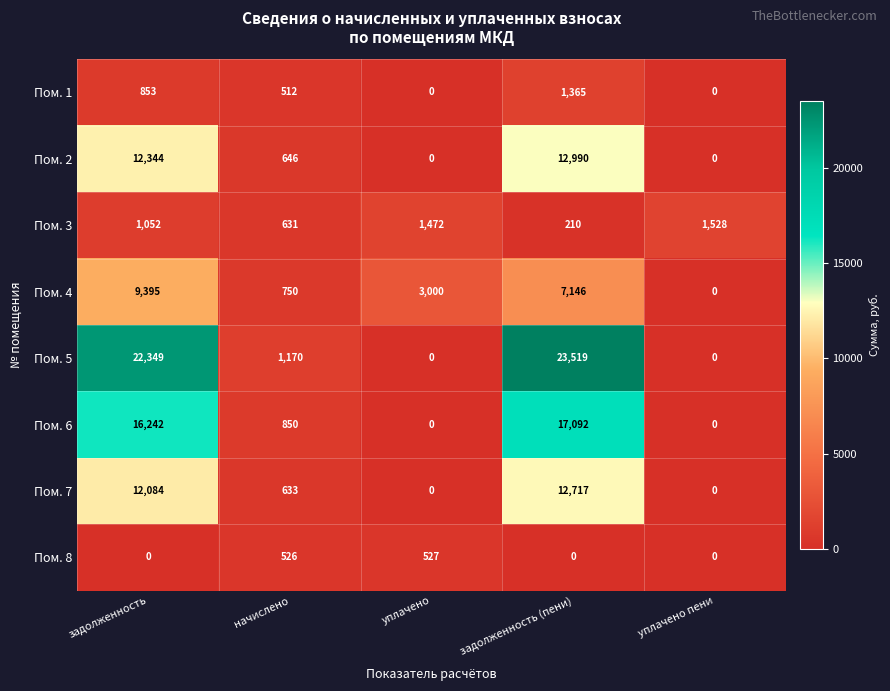

Rank the series by their maximum value, from highest to lowest.

Пом. 5, Пом. 6, Пом. 2, Пом. 7, Пом. 4, Пом. 3, Пом. 1, Пом. 8